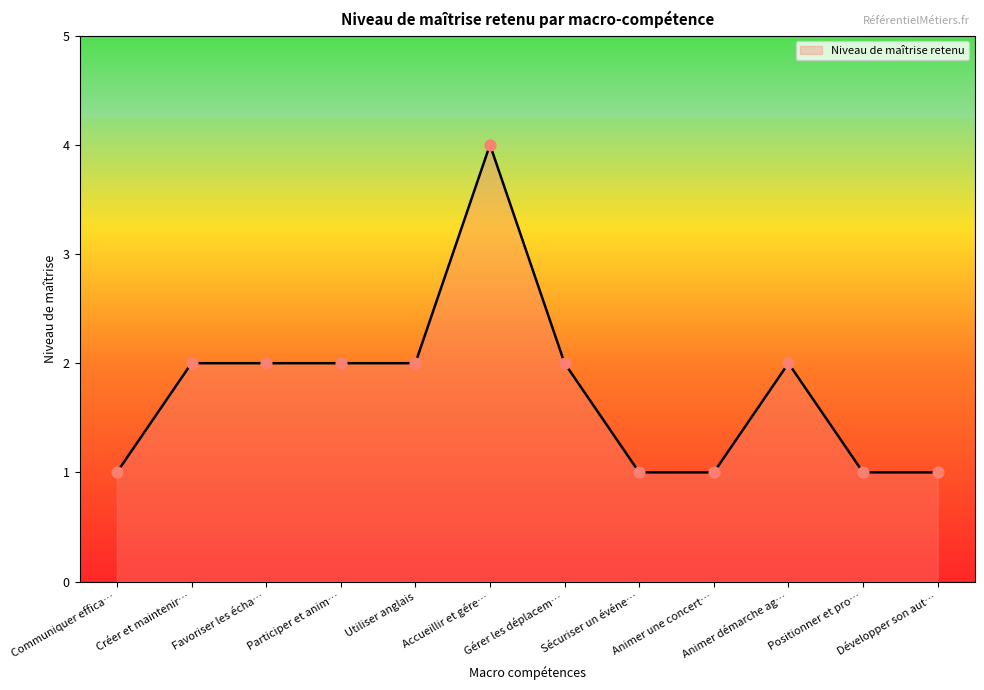

Which has a higher value, Sécuriser un événe… or Utiliser anglais?

Utiliser anglais